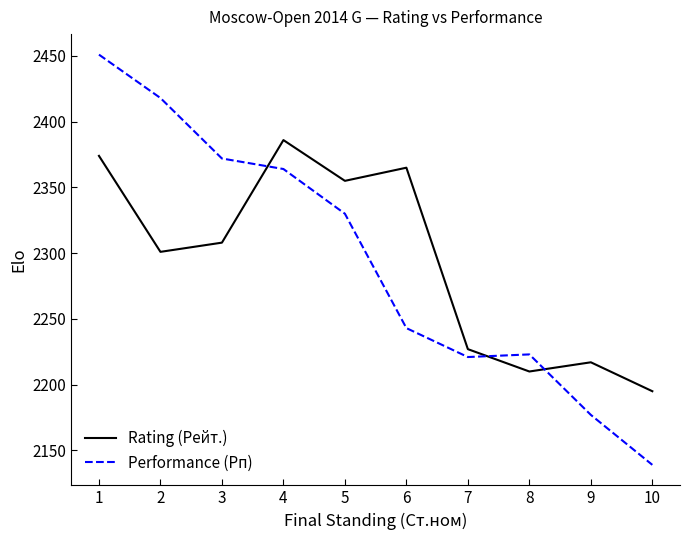

At how many categories does at least one series exceed 2398?

2